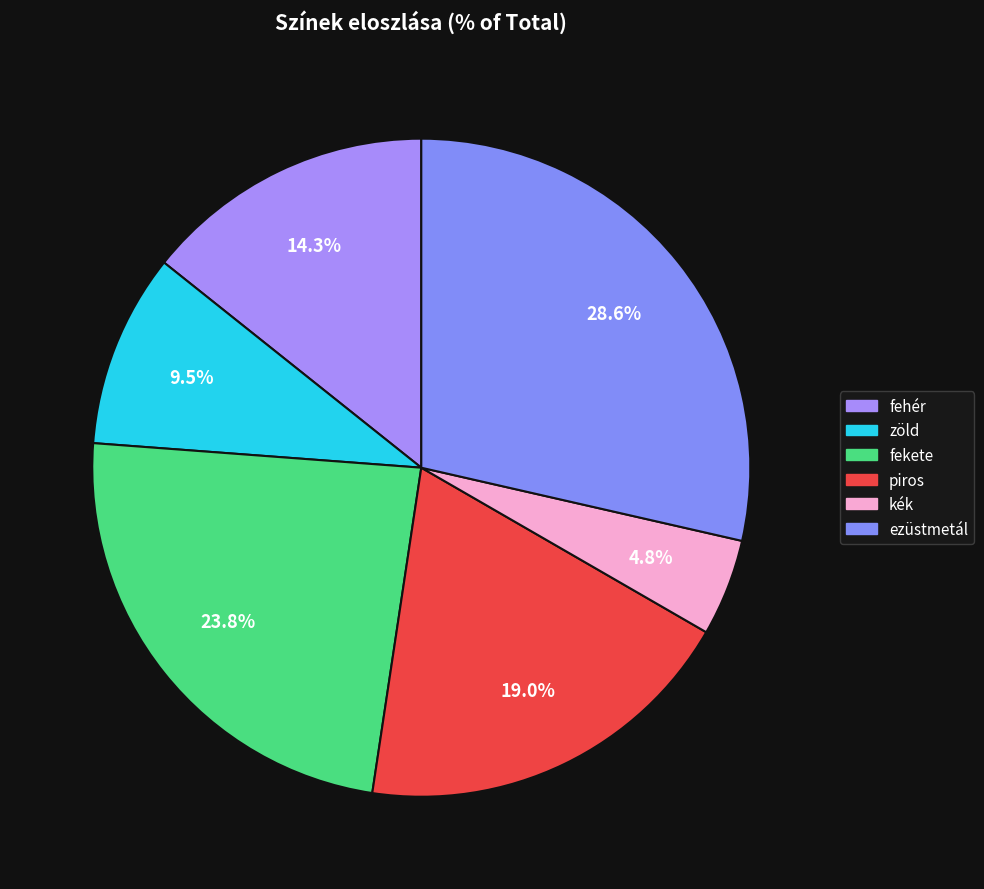

Count the number of slices in the pie.

6